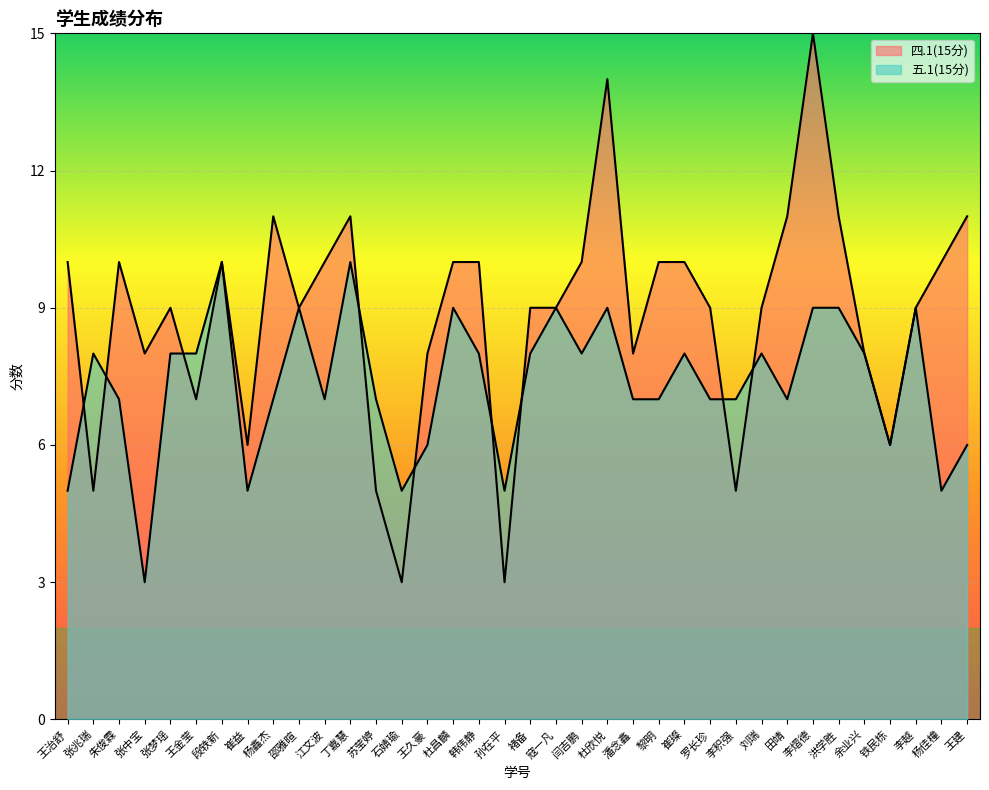

What is the maximum value for 四.1(15分)?

15